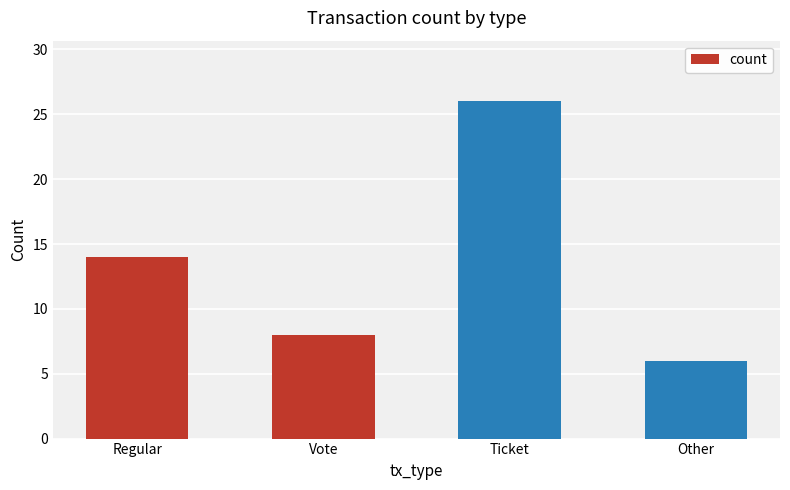

List the labels in order of value, smallest first.

Other, Vote, Regular, Ticket